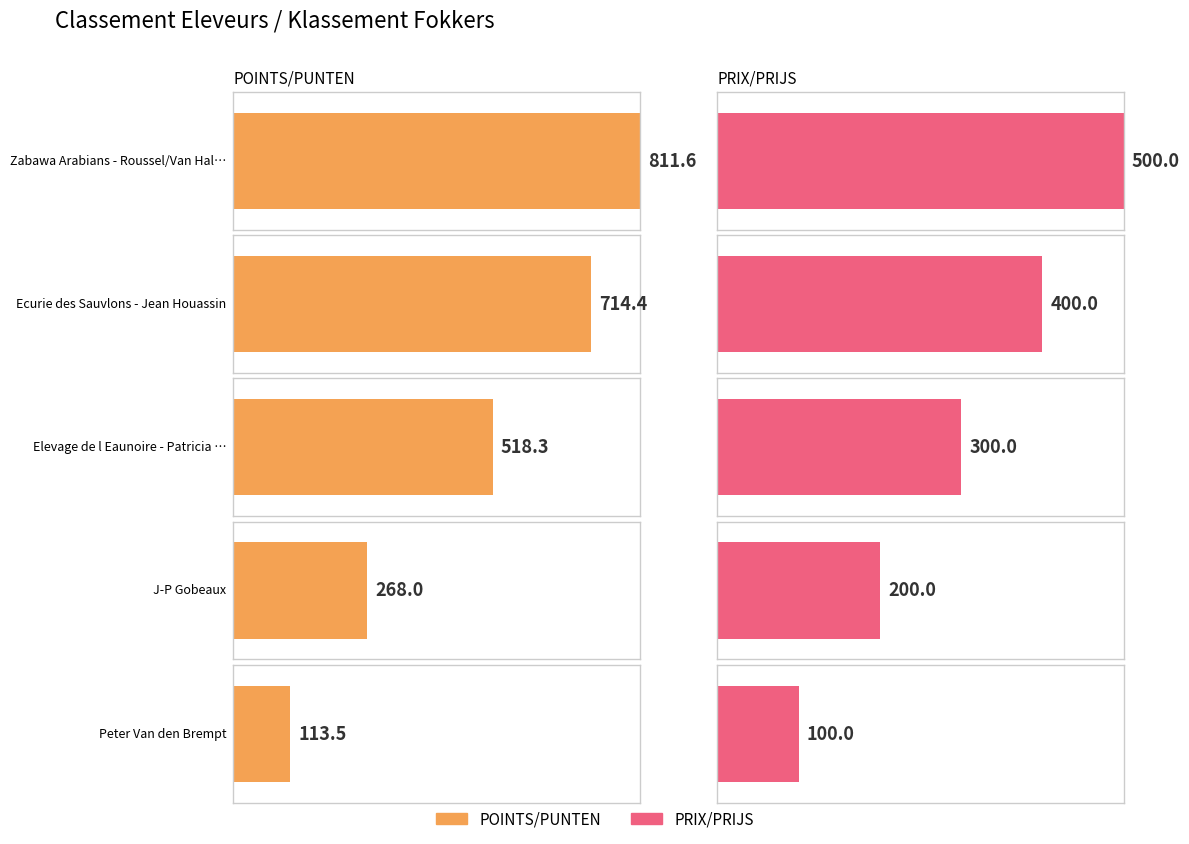

The POINTS/PUNTEN series shows 113.5 at Peter Van den Brempt. True or false?

True